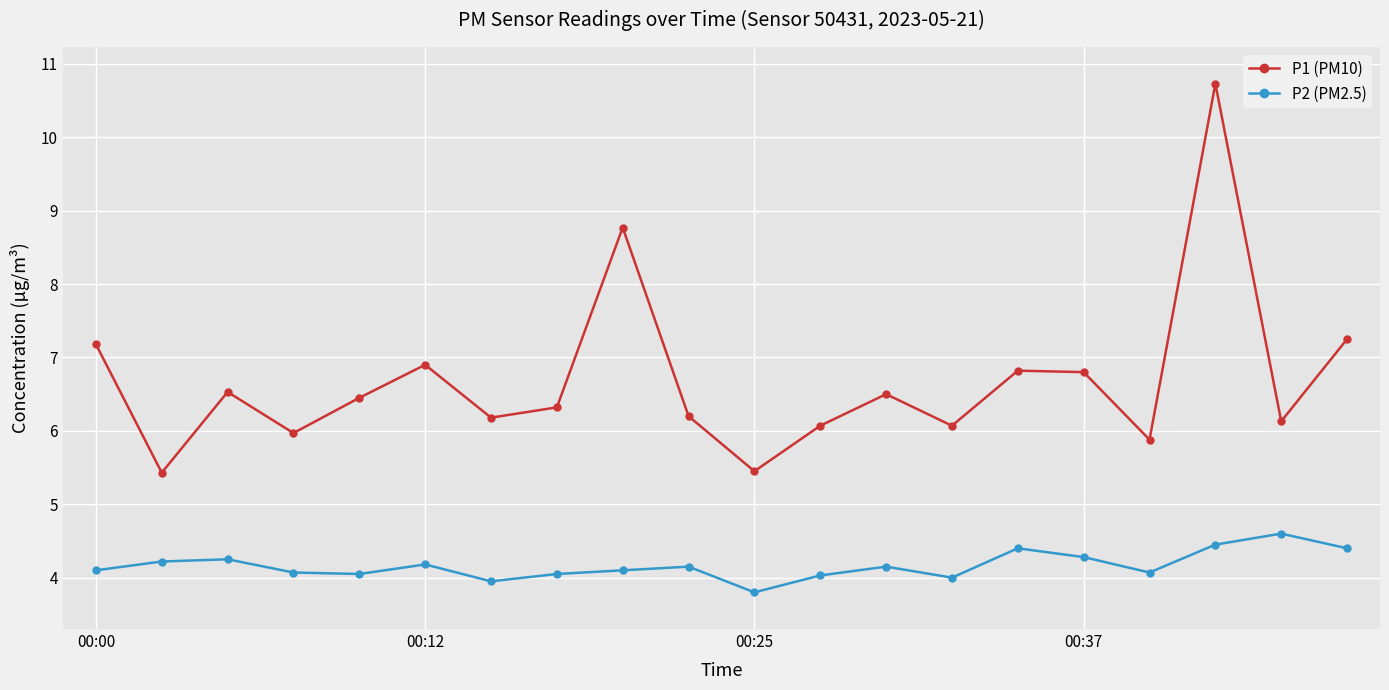

Is this an area chart (filled region under the line)?

No